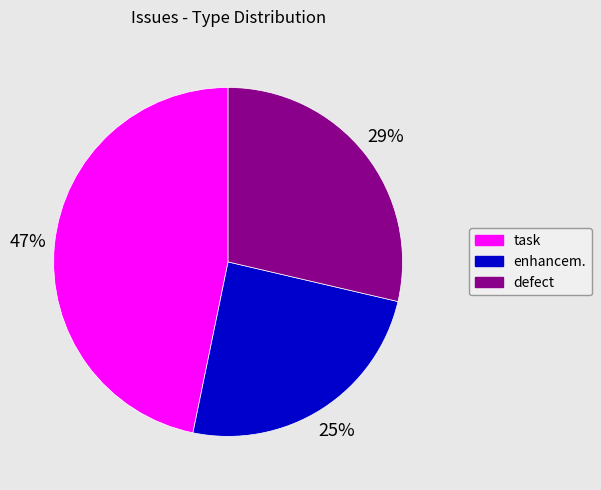

Does enhancem. represent more than half of the total?

No